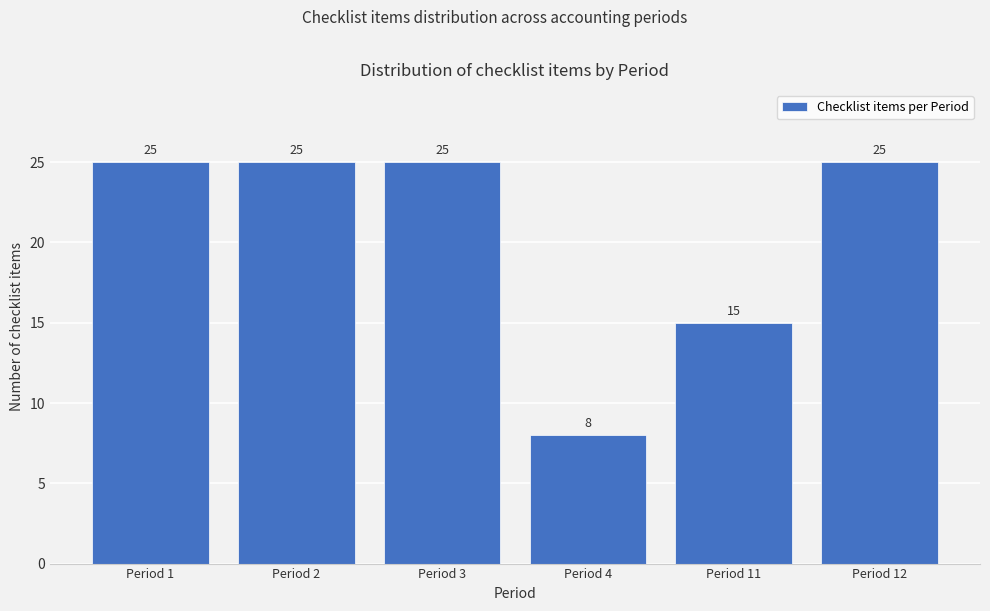

Reading left to right, transcribe all the data shown in this chart.

Period 1=25	Period 2=25	Period 3=25	Period 4=8	Period 11=15	Period 12=25